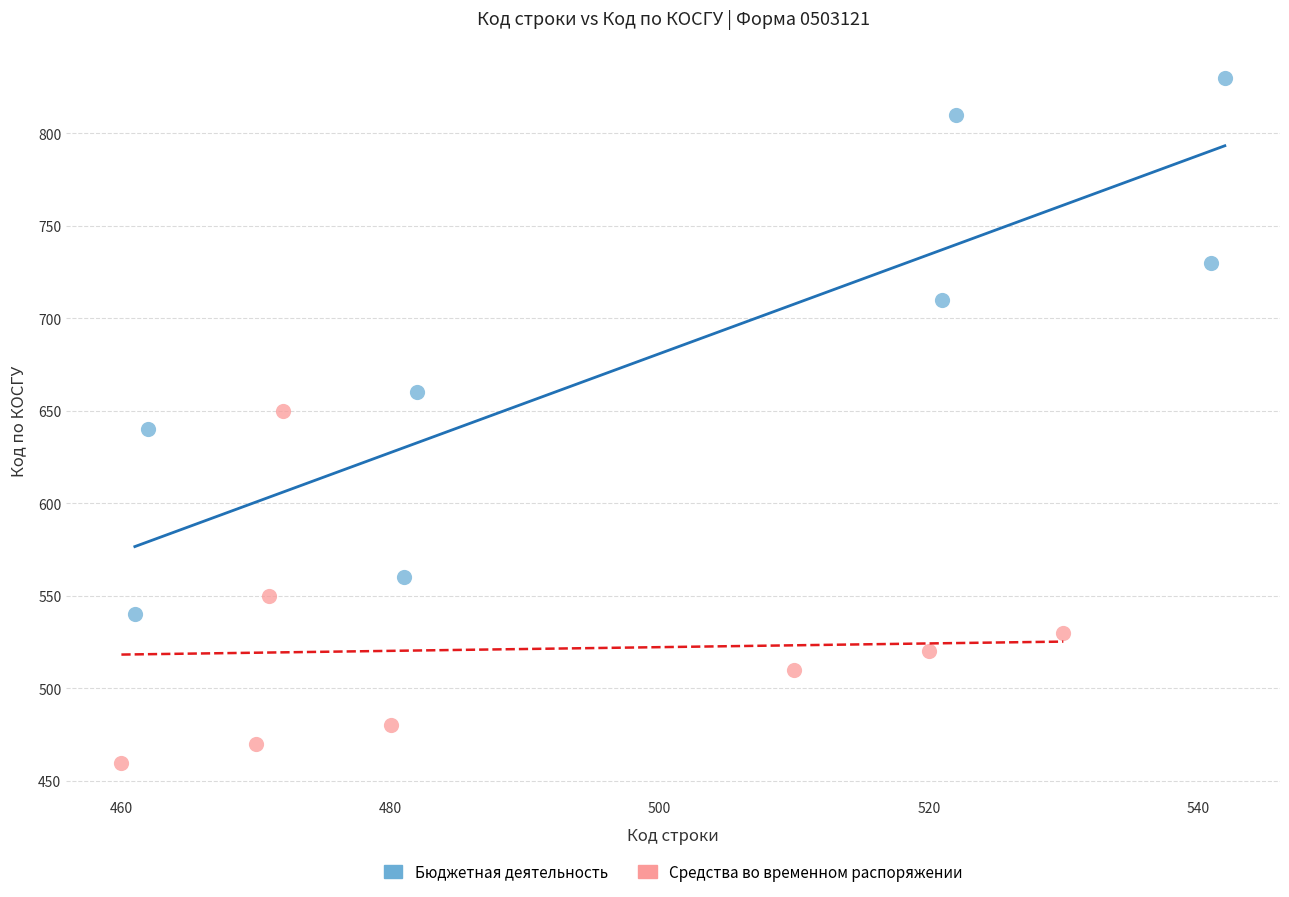

Which series contains the lowest Y value?

Средства во временном распоряжении